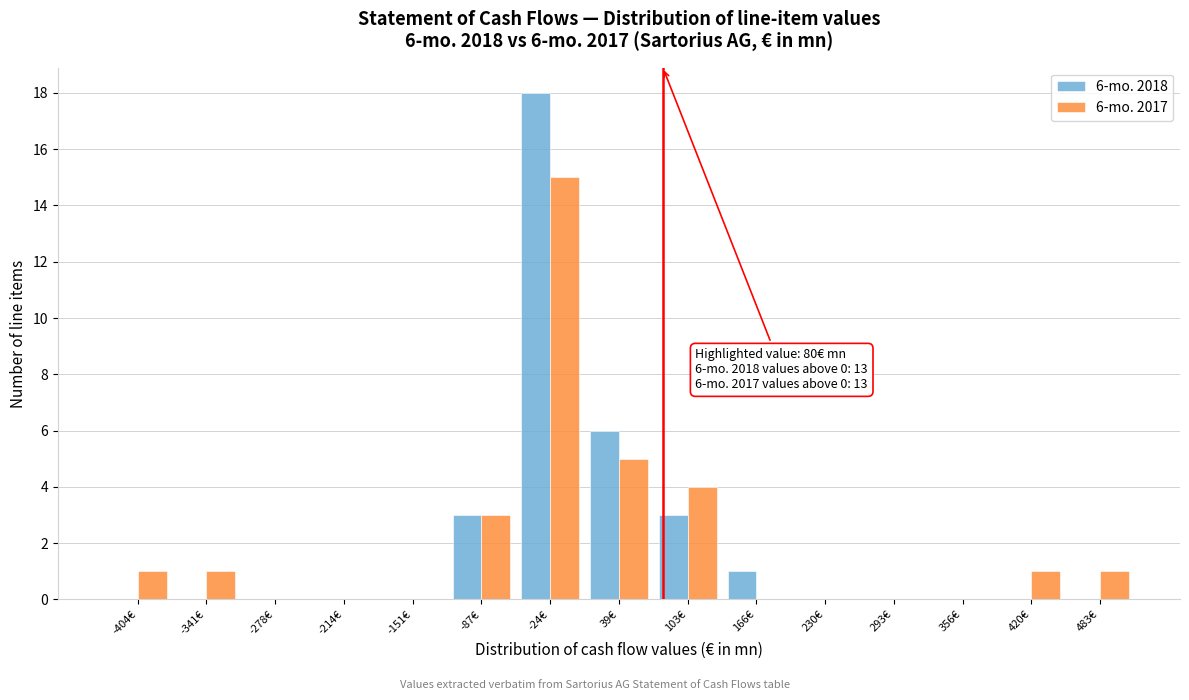

In the 6-mo. 2018 series, which range on the x-axis has the tallest bar?

-60 to 10